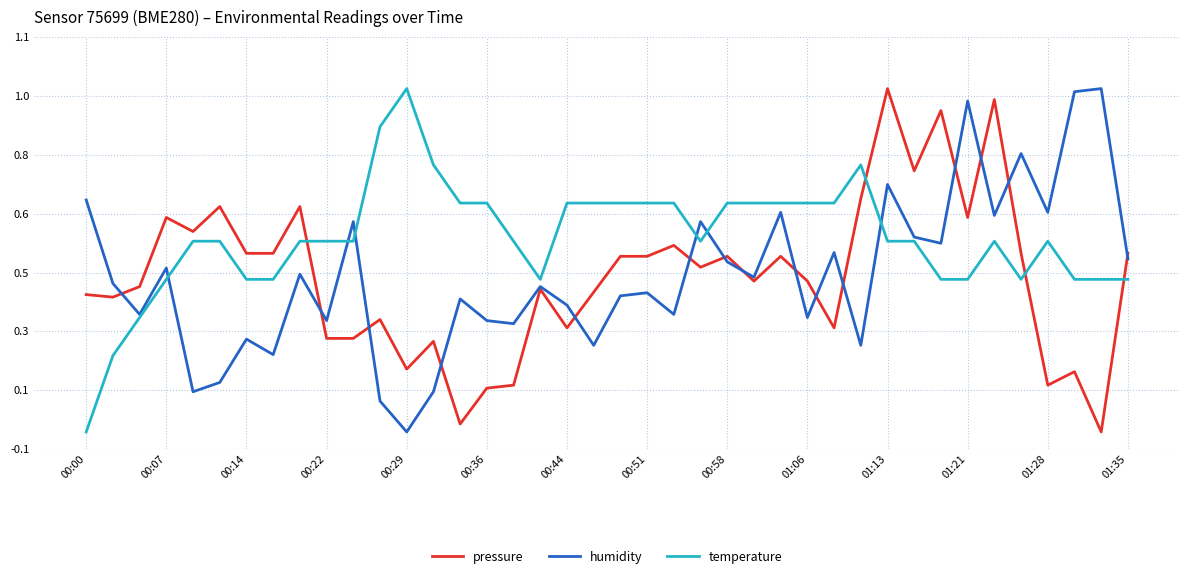

What is the difference between the second highest and second lowest values in the pressure series?

0.9